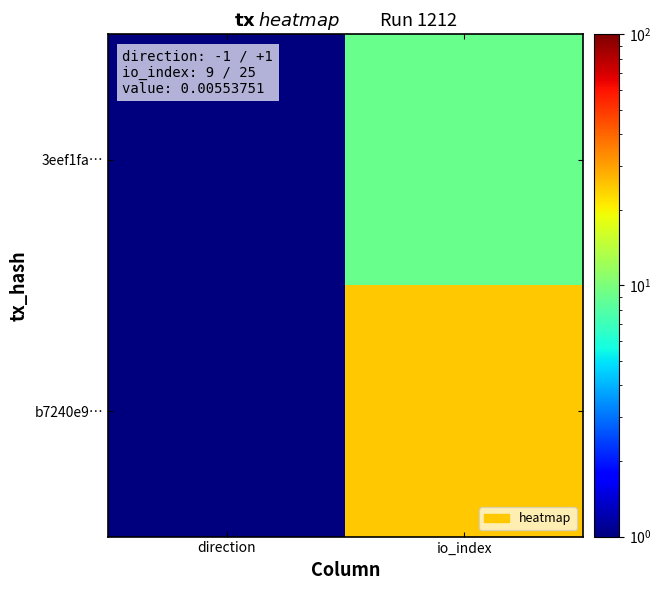

How many categories are shown in the chart?

2